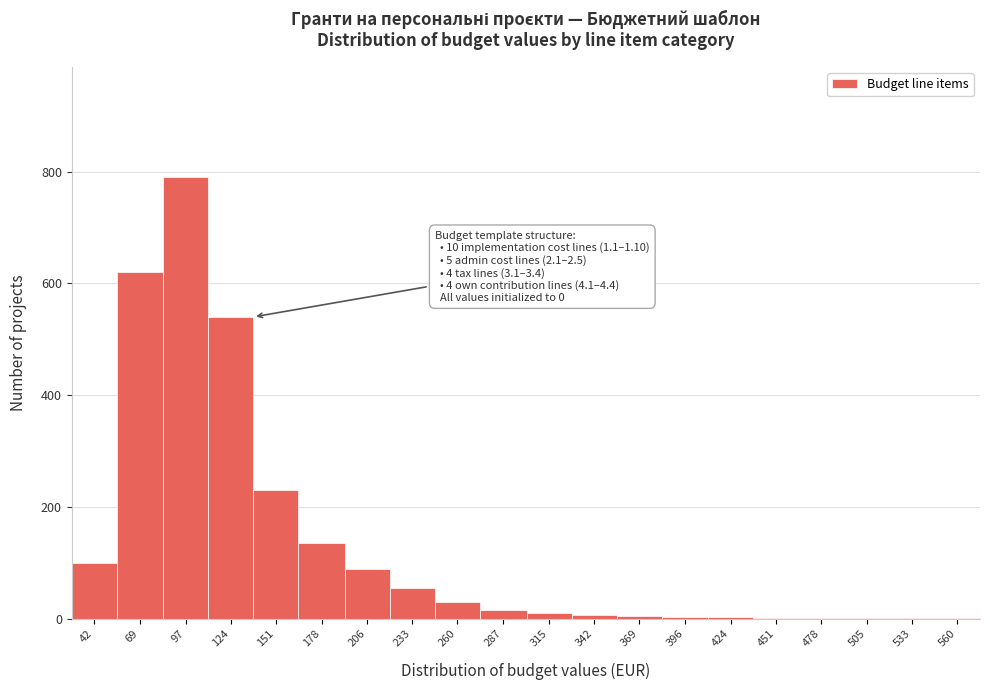

What is the greatest value displayed?

790